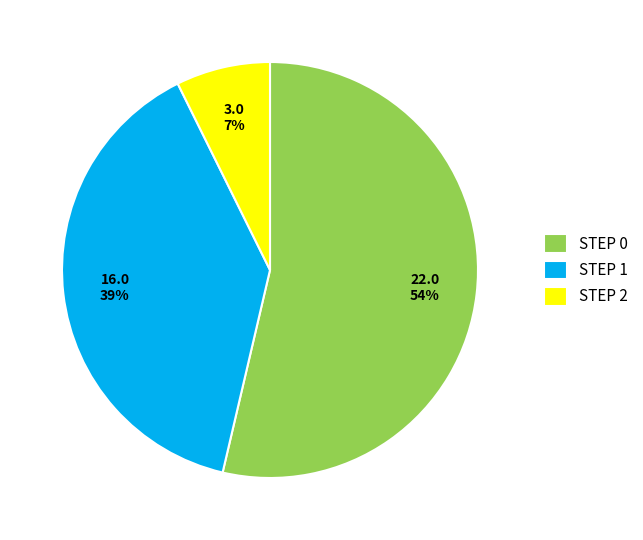

To the nearest percent, what is the average slice percentage?

33%